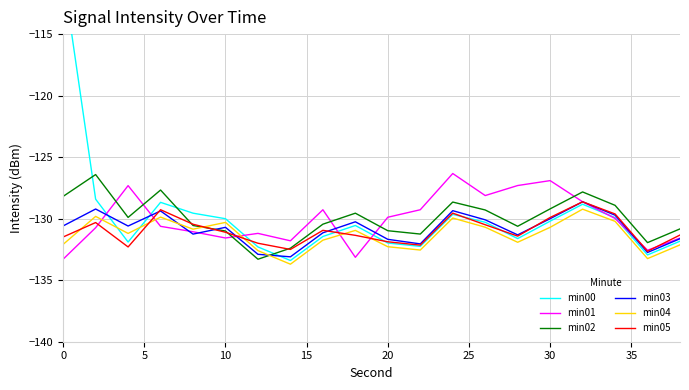

What is the maximum value for min05?

-128.6